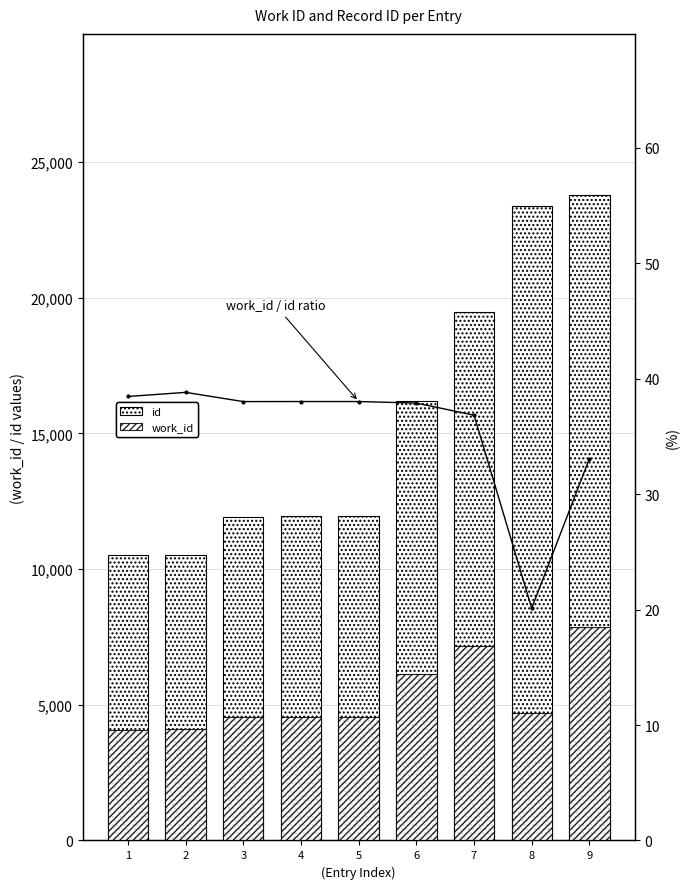

What is the value of the work_id bar at the 2nd from the left?

4090.0